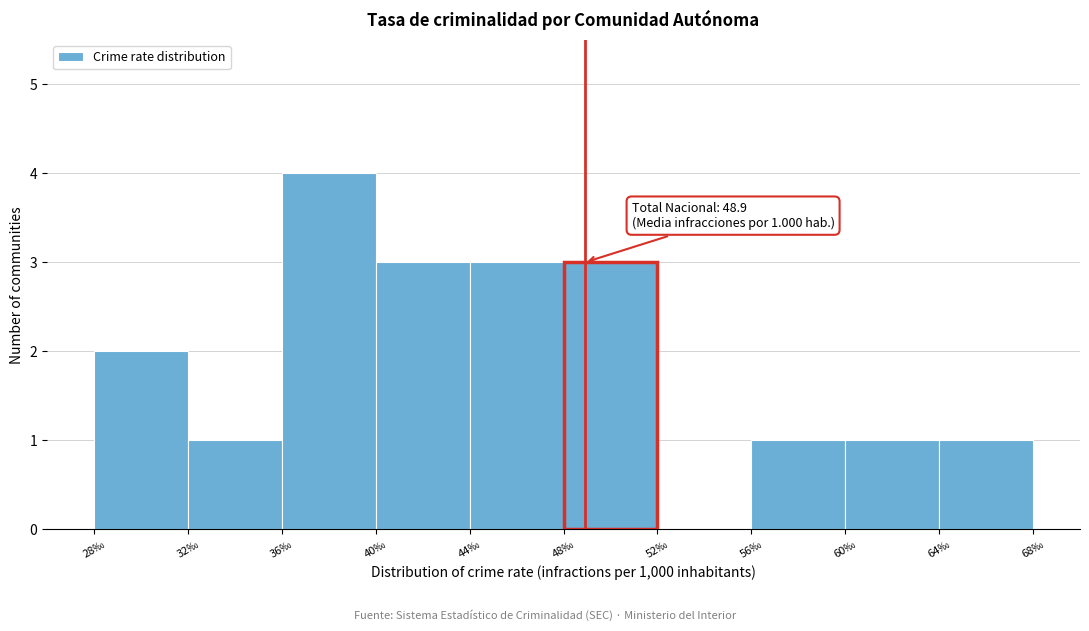

Which range on the x-axis has the tallest bar?

36 to 40